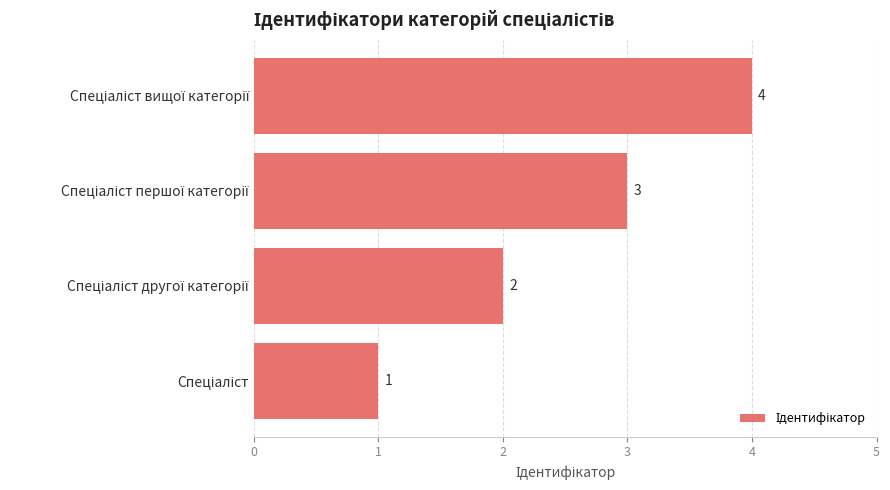

What is the difference between the maximum and minimum values?

3